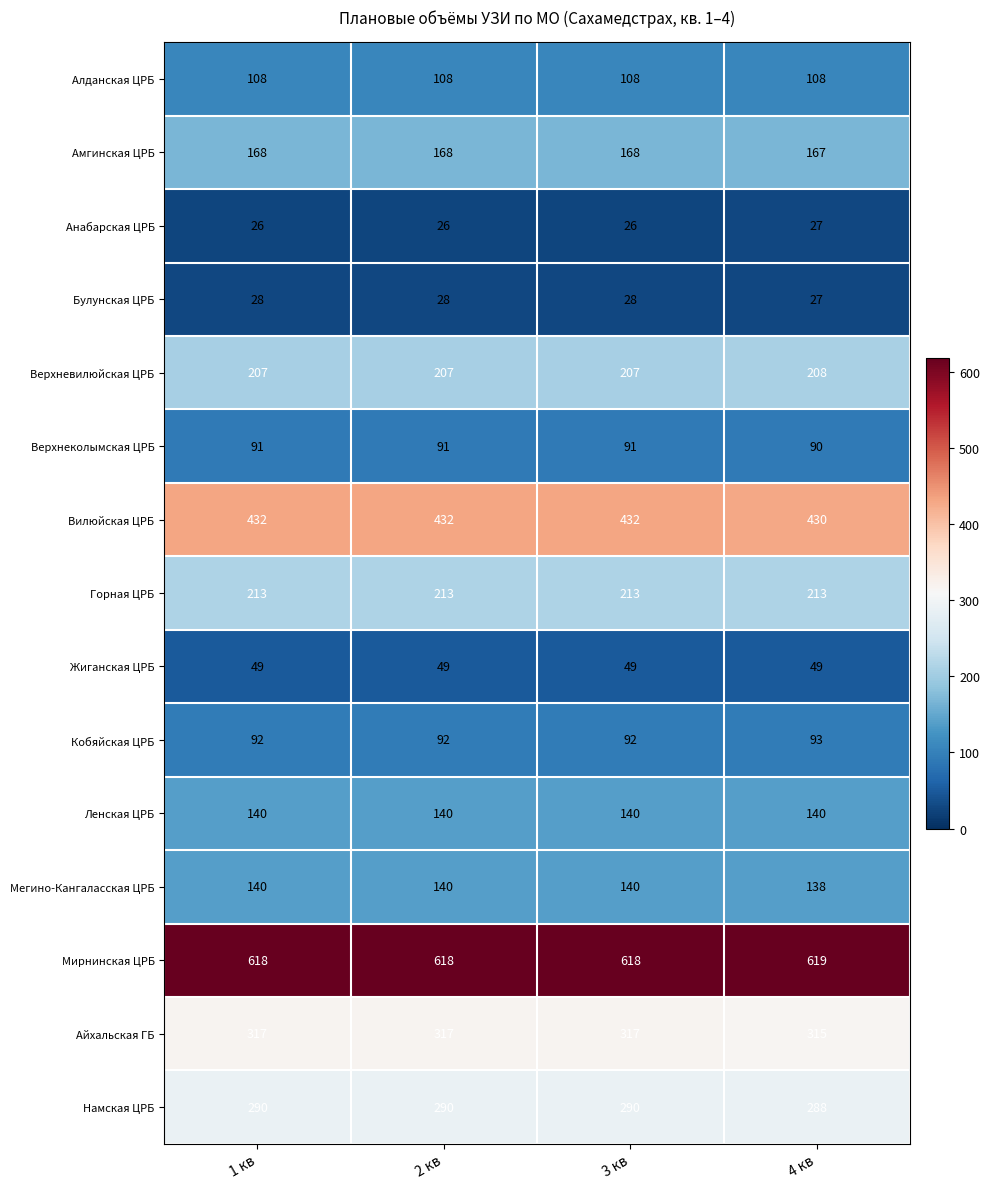

Read the Ленская ЦРБ value at 4 кв.

140